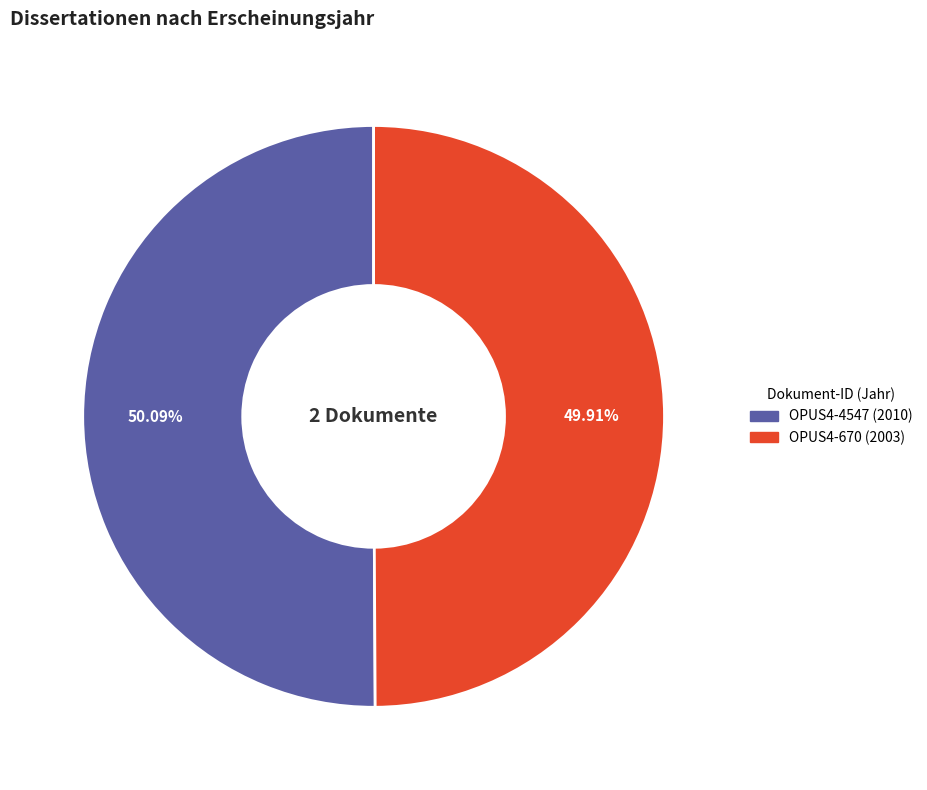

Is there a majority slice in this chart?

Yes